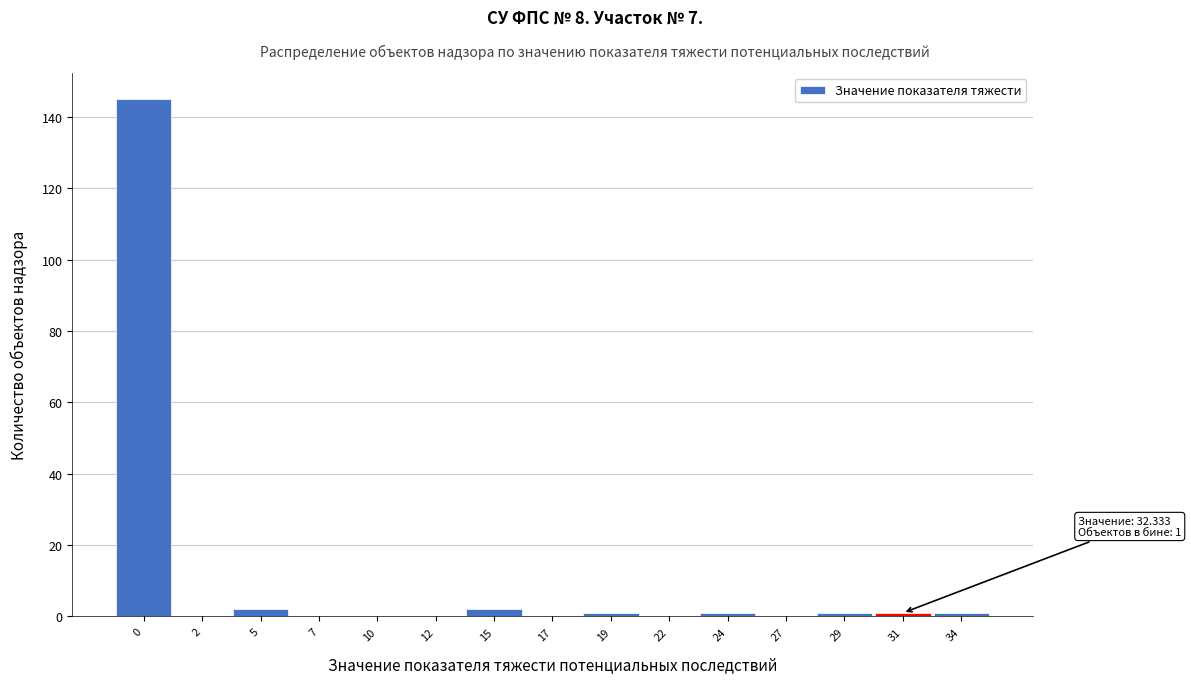

Reading left to right, transcribe all the data shown in this chart.

0=145	2=0	5=2	7=0	10=0	12=0	15=2	17=0	19=1	22=0	24=1	27=0	29=1	31=1	34=1